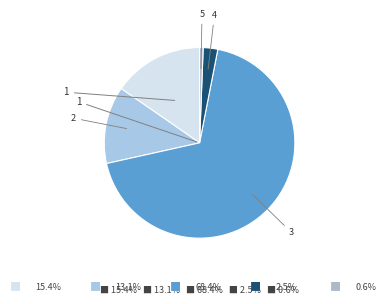

What is the smallest slice in the pie chart?

5